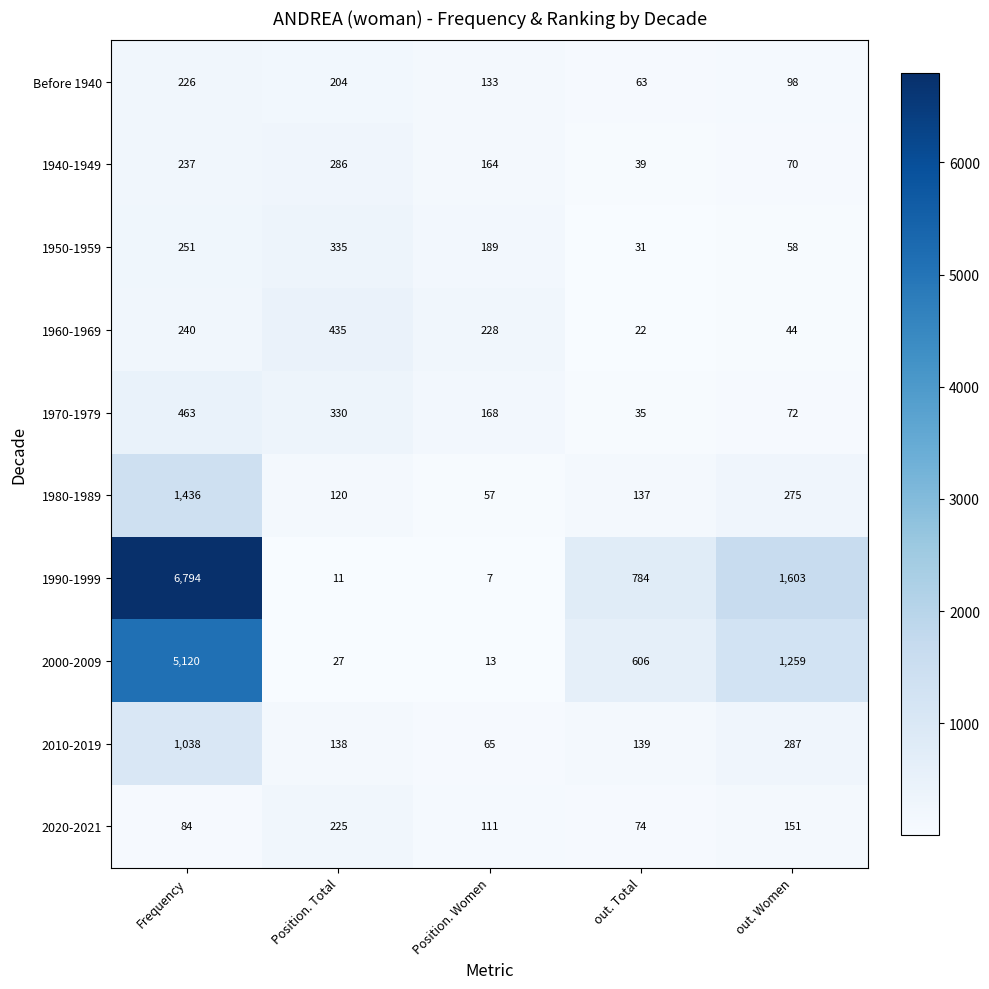

At which category is the sum across all series the highest?

Frequency